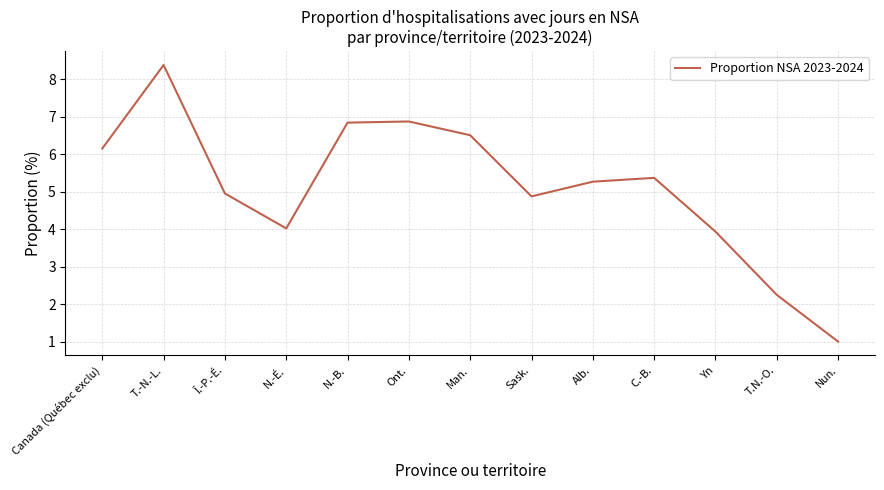

Is it true that the value at C.-B. is 5.4?

True